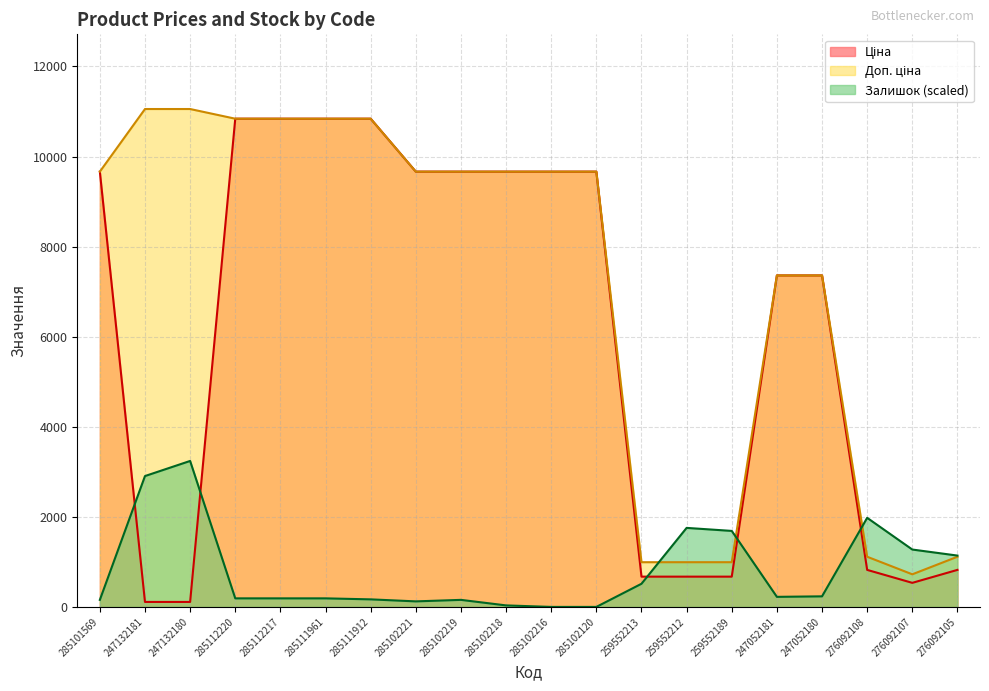

Where is Доп. ціна nearest to the value 5889?

247052181